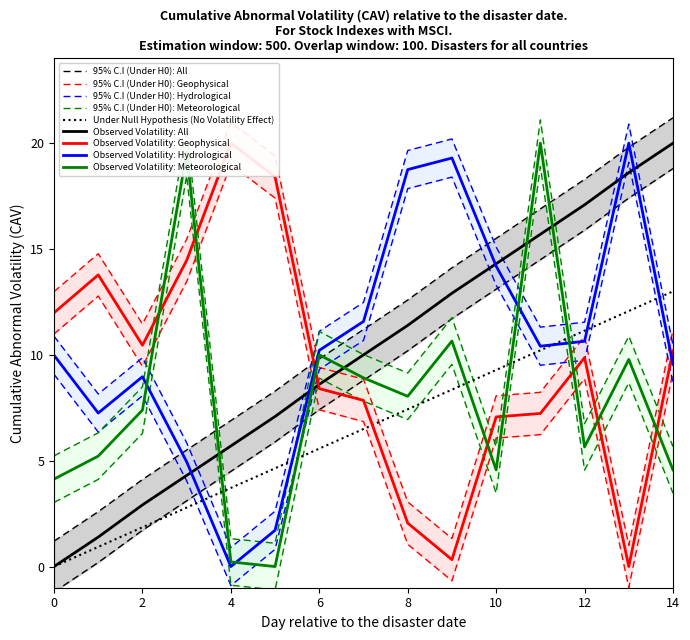

Is it true that Observed Volatility: Hydrological equals 0.0 at 4?

True